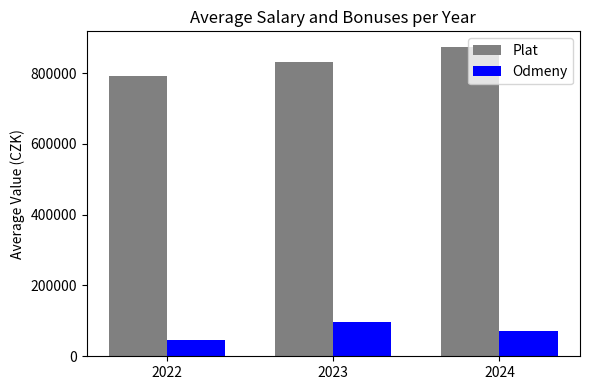

The Plat series shows 874429.5 at 2024. True or false?

True